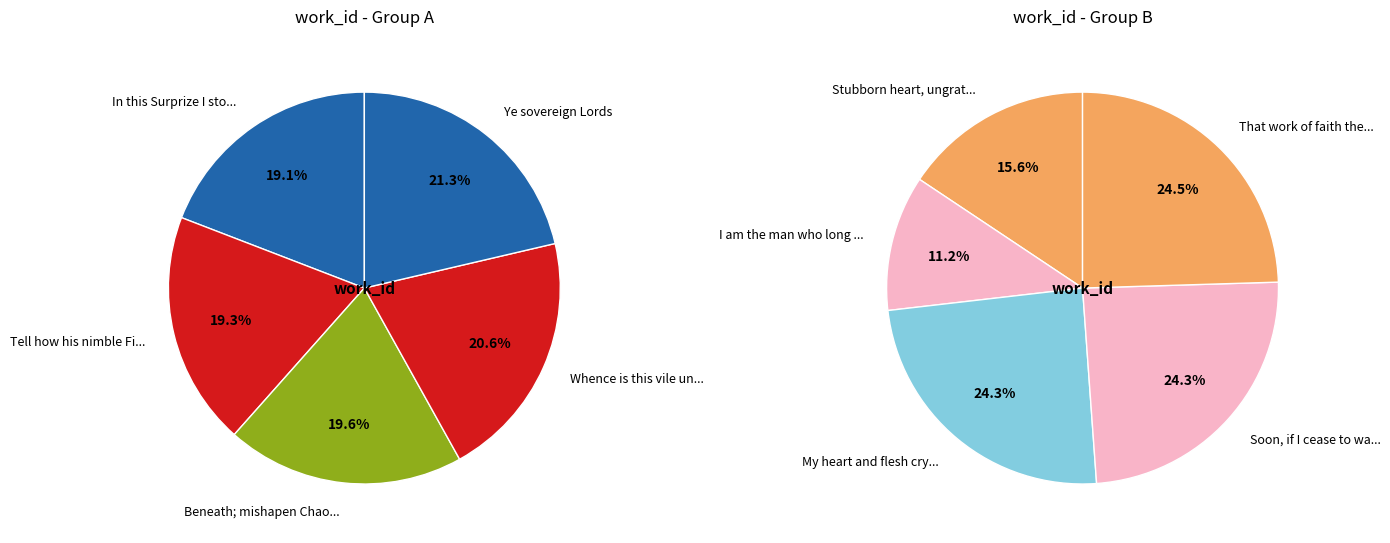

The My heart and flesh cry out for God slice represents 1% of the pie. True or false?

False